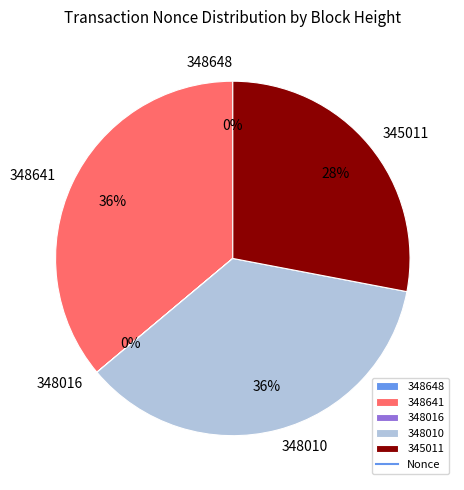

The 345011 slice represents 18% of the pie. True or false?

False